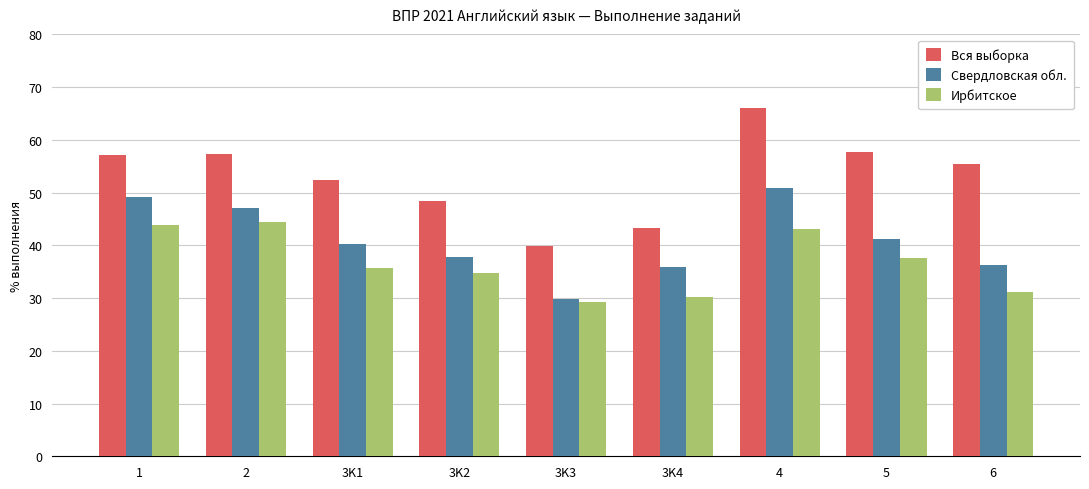

Which category has the lowest value in the Вся выборка series?

3K3